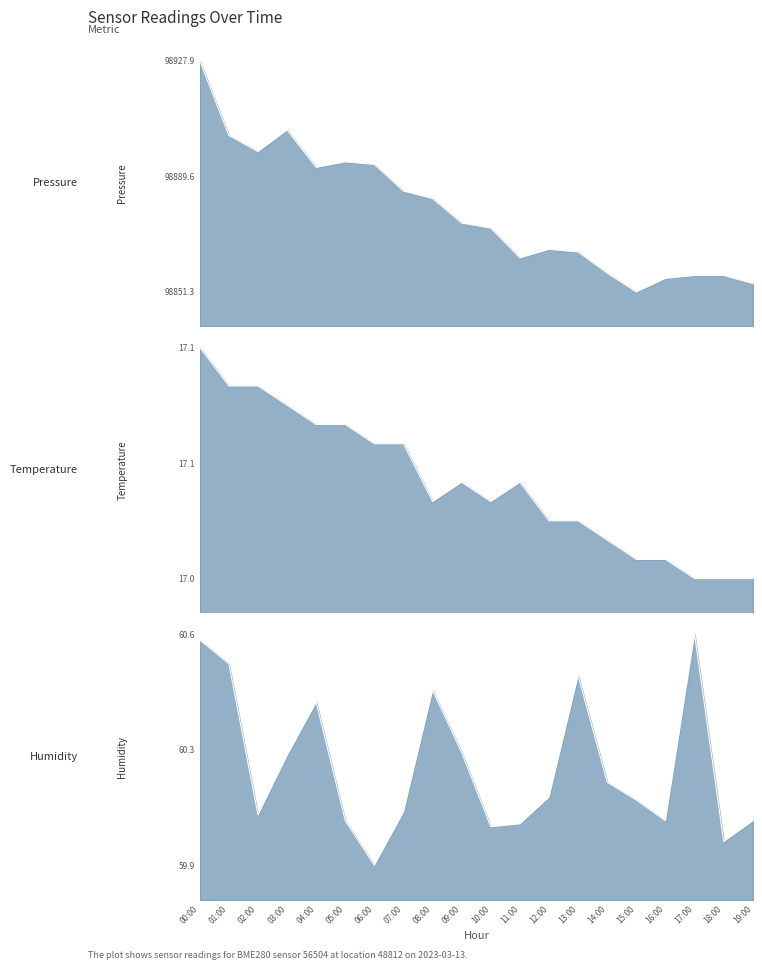

What is the total value across all series at 15:00?

98928.4